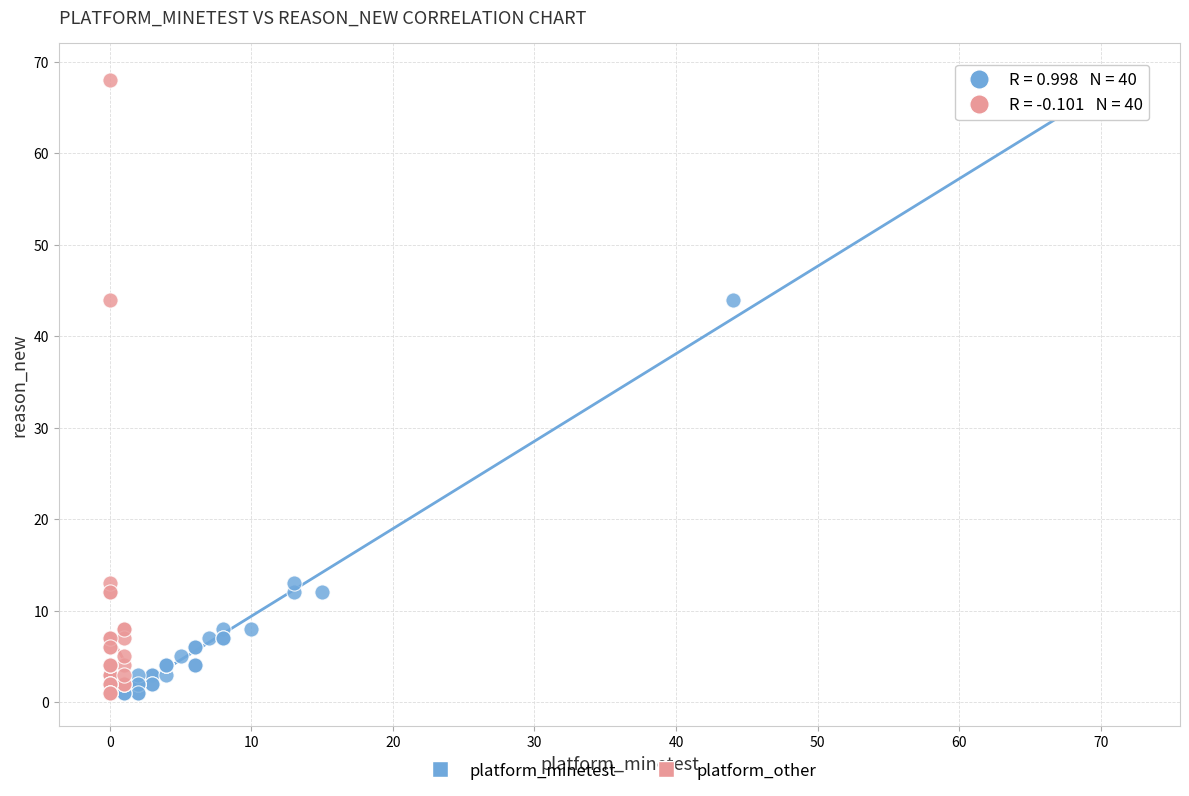

What are all the series names shown in the legend?

platform_minetest, platform_other